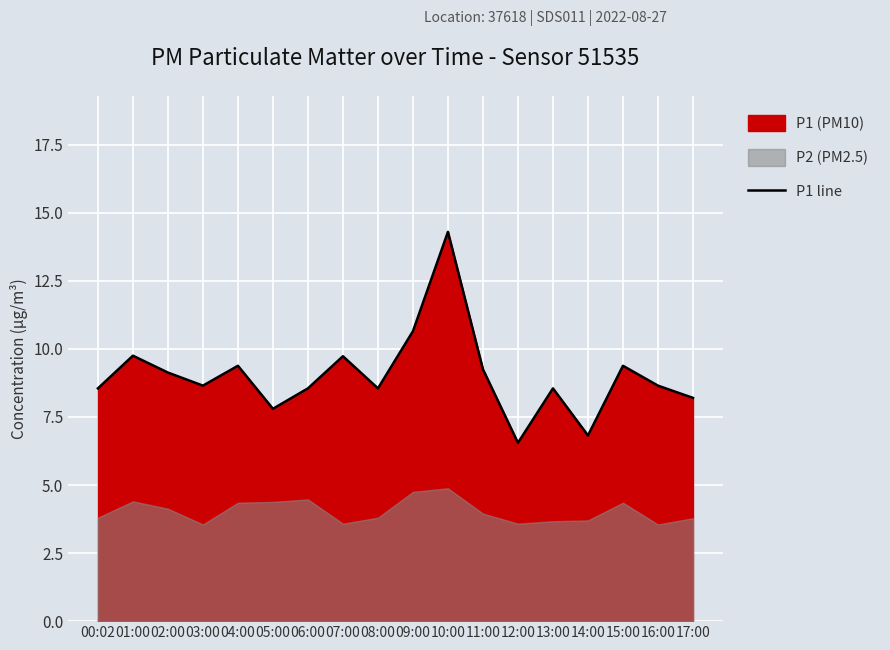

How many values are below 8?

3